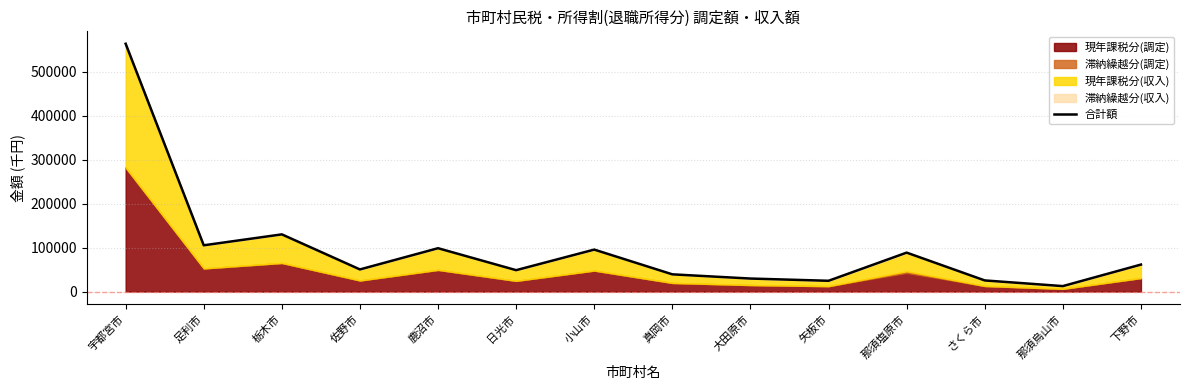

List the labels in order of value, largest first.

宇都宮市, 栃木市, 足利市, 鹿沼市, 小山市, 那須塩原市, 下野市, 佐野市, 日光市, 真岡市, 大田原市, さくら市, 矢板市, 那須烏山市